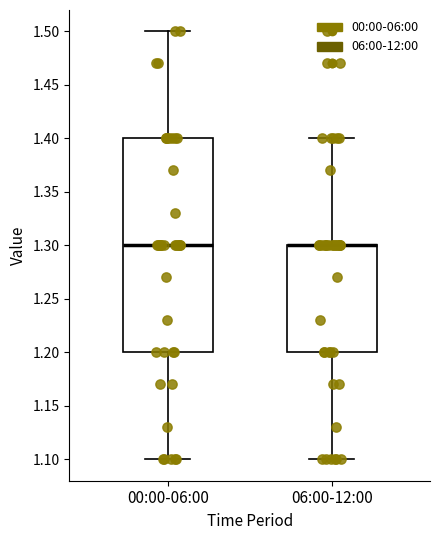

Comparing the boxes themselves (not the whiskers), which one is the tallest?

00:00-06:00